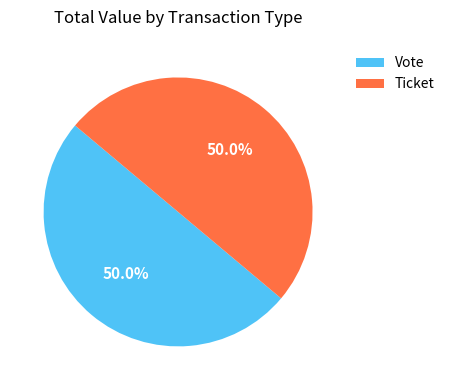

Approximately how many times larger is the value at Vote compared to Ticket?

1.0